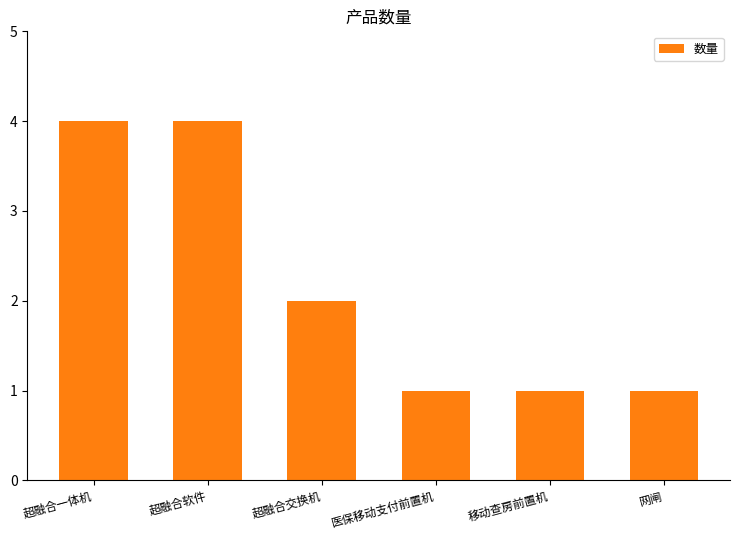

What is the label of the 4th bar from the right?

超融合交换机